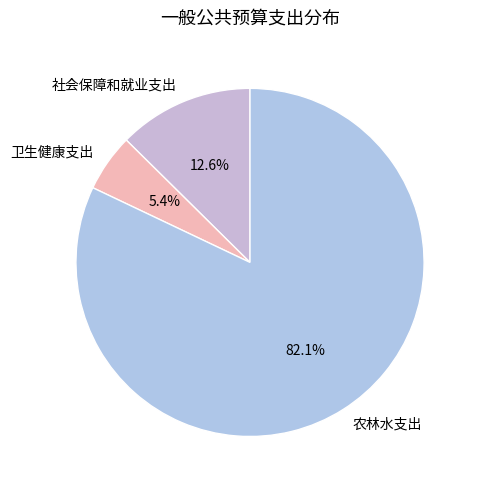

To the nearest percent, what is the difference between the 农林水支出 and 社会保障和就业支出 slice percentages?

69%